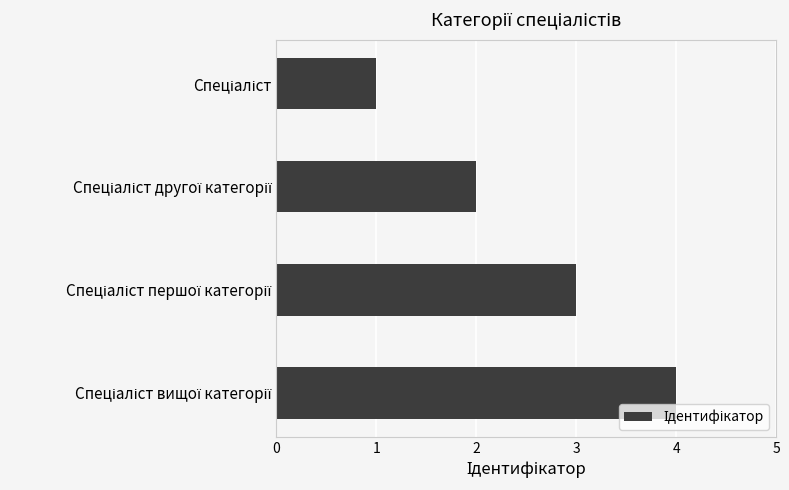

Does the chart contain any negative values?

No